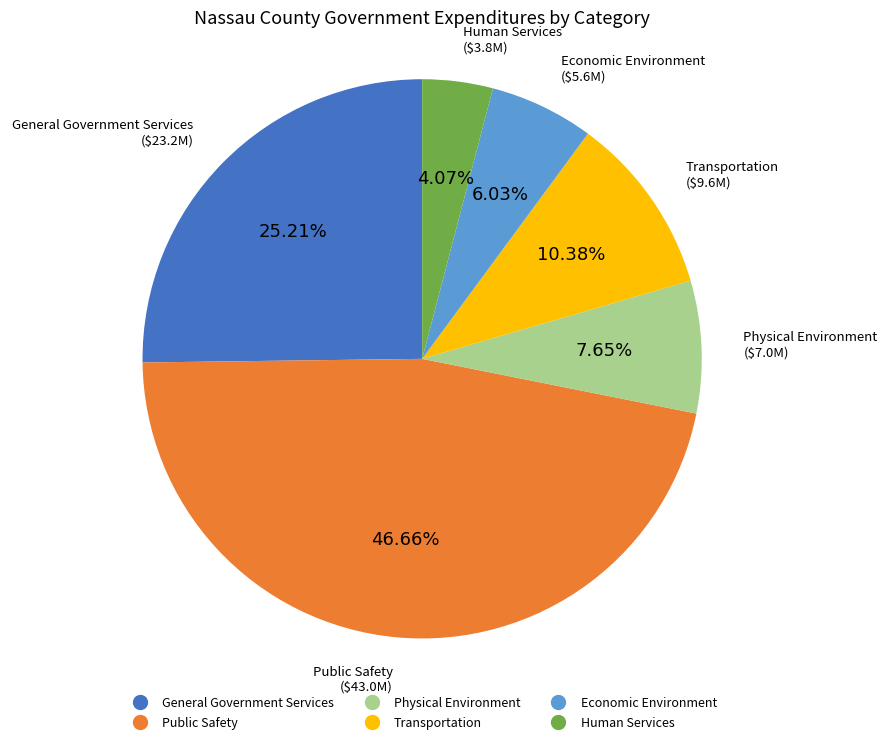

Rank the categories by value from highest to lowest.

Public Safety, General Government Services, Transportation, Physical Environment, Economic Environment, Human Services